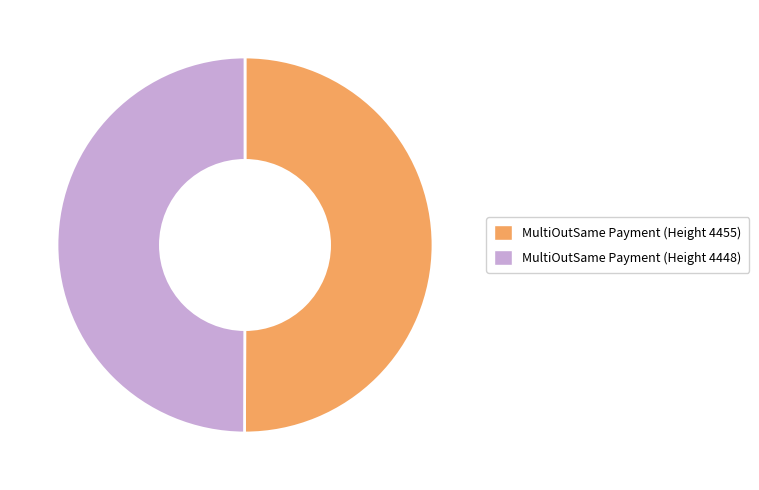

True or false: MultiOutSame Payment (Height 4455) accounts for 50% of the total.

True